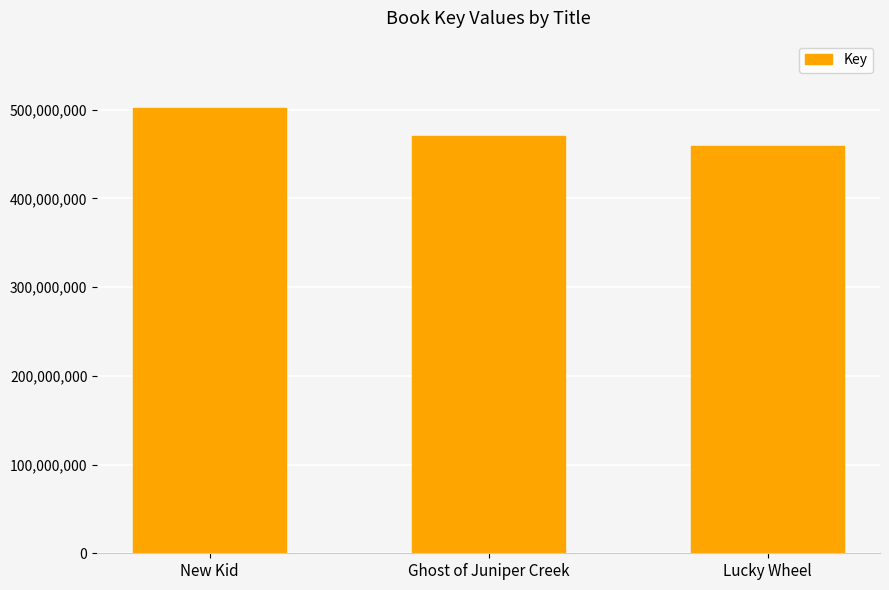

What is the change in value from New Kid to Ghost of Juniper Creek?

-31999347